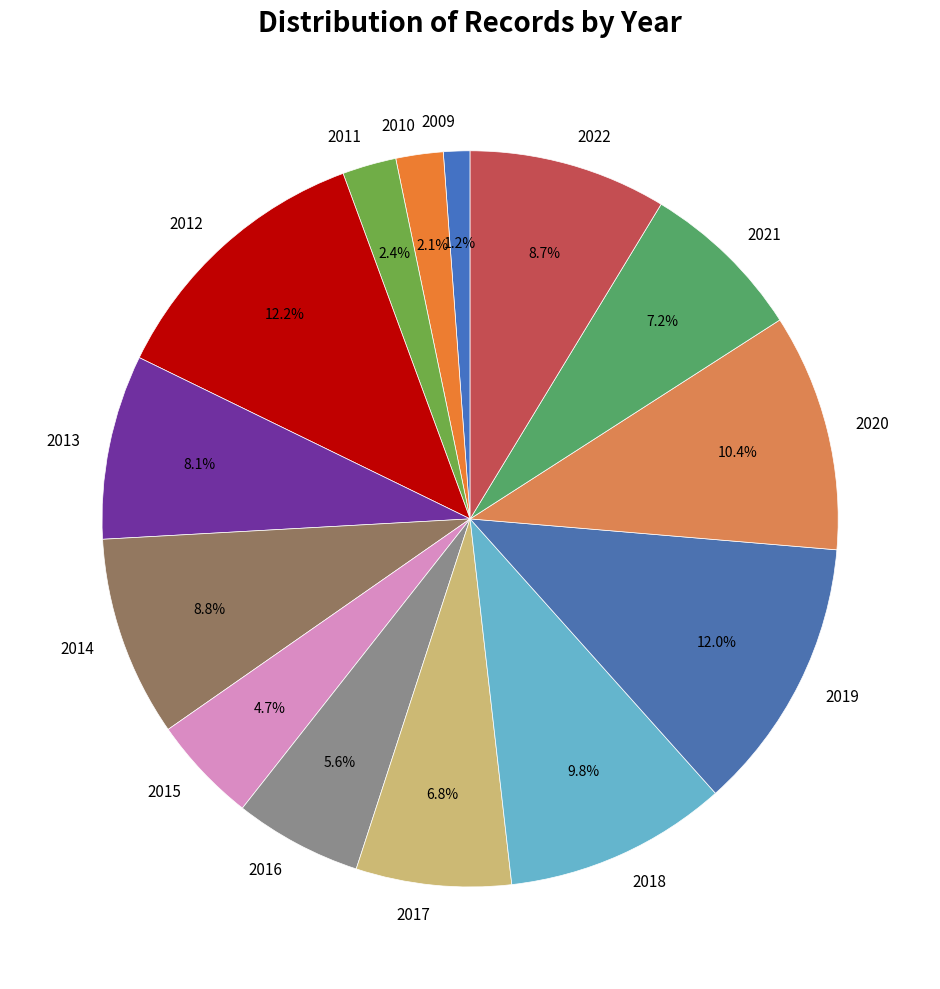

Which category has the smallest portion of the pie?

2009